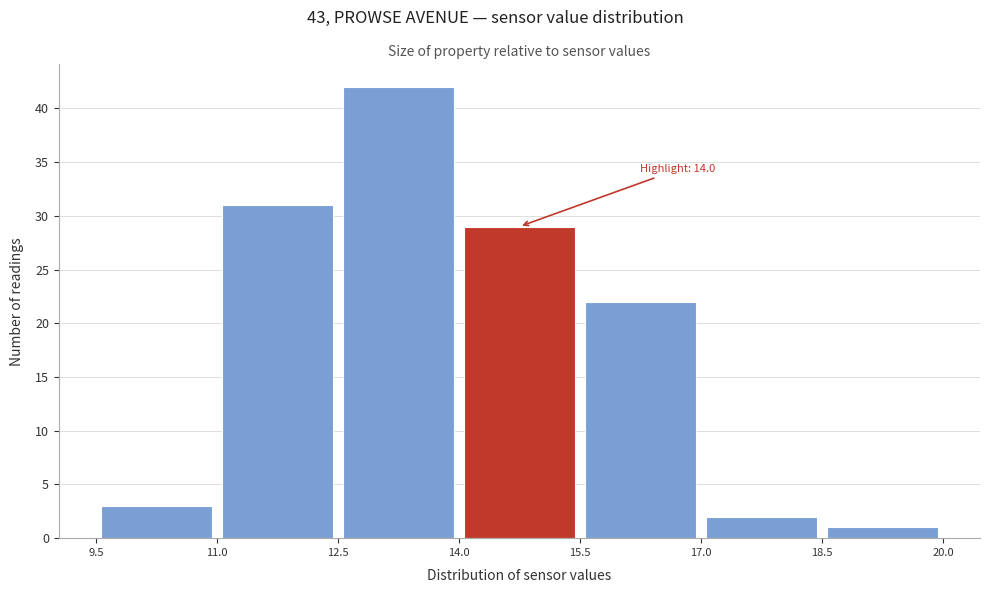

Which range on the x-axis has the tallest bar?

12.5 to 14.0